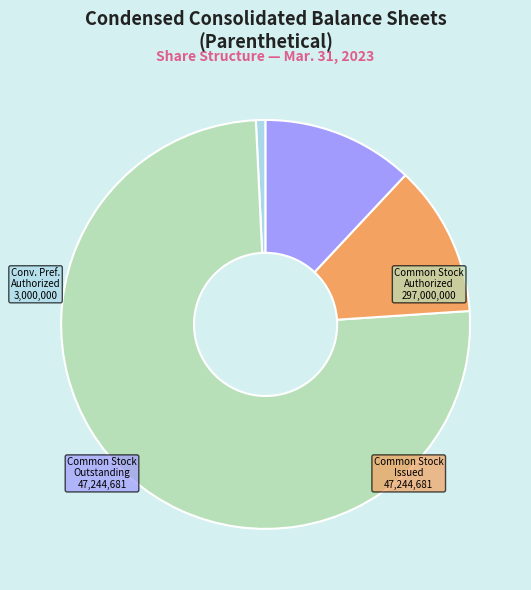

Is there a majority slice in this chart?

Yes